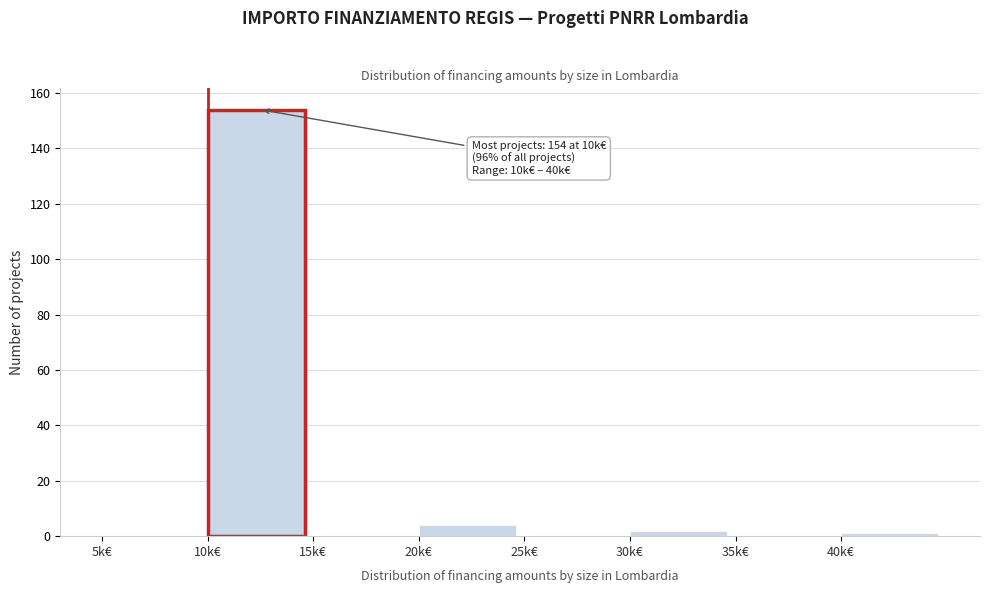

Reading right to left, transcribe all the data shown in this chart.

40k€=1	35k€=0	30k€=2	25k€=0	20k€=4	15k€=0	10k€=154	5k€=0